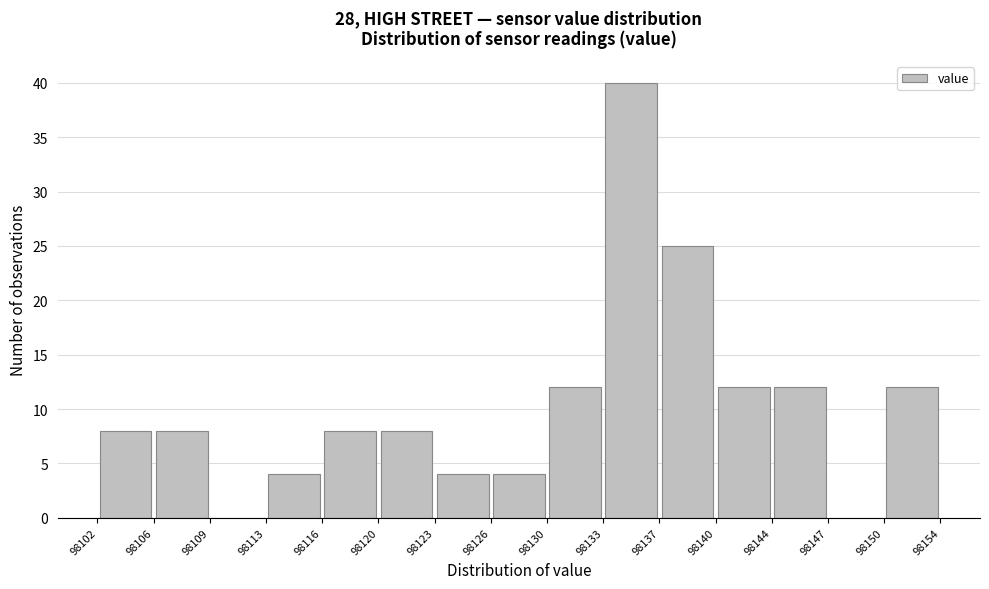

Reading left to right, list every bar in this chart as the range it spans on the x-axis followed by its height. The values are not printed on the chart, so give them approximately, as read against the axis.

98102 to 98106: 8
98106 to 98109: 8
98109 to 98113: 0
98113 to 98116: 4
98116 to 98120: 8
98120 to 98123: 8
98123 to 98126: 4
98126 to 98130: 4
98130 to 98133: 12
98133 to 98137: 40
98137 to 98140: 25
98140 to 98144: 12
98144 to 98147: 12
98147 to 98150: 0
98150 to 98154: 12